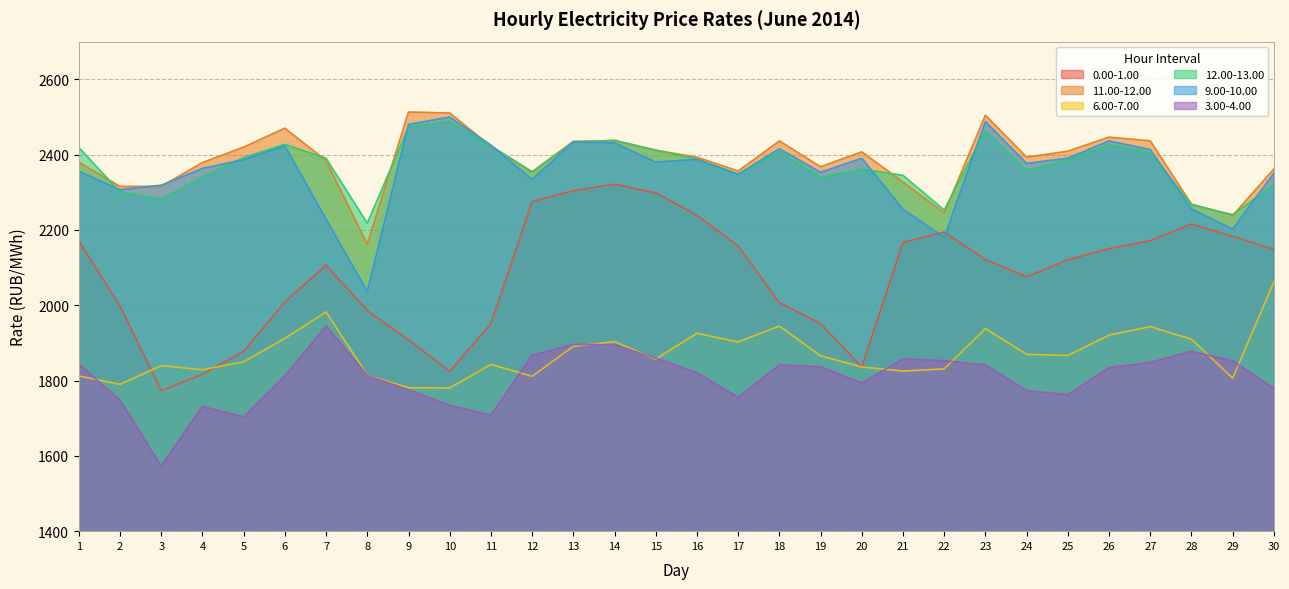

List the series in order of their peak value, lowest first.

3.00-4.00, 6.00-7.00, 0.00-1.00, 12.00-13.00, 9.00-10.00, 11.00-12.00